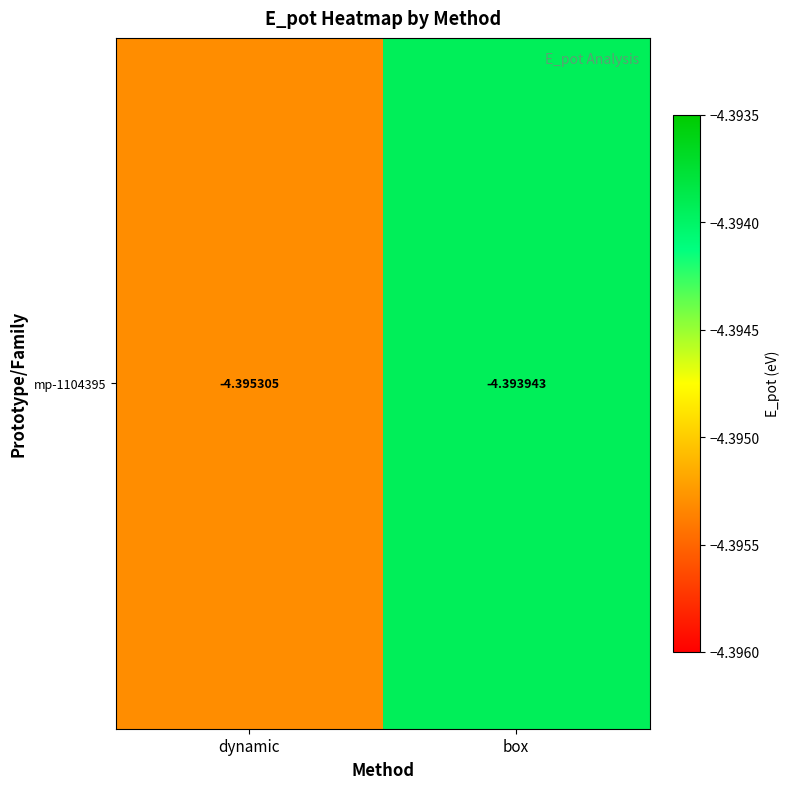

List the labels in order of value, largest first.

box, dynamic